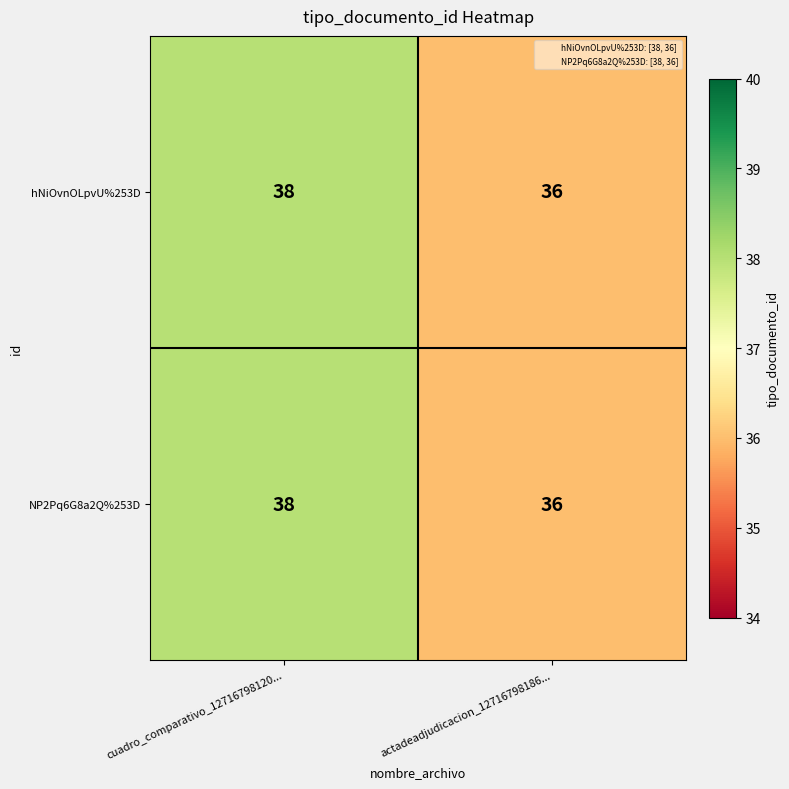

At which category is the sum across all series the highest?

cuadro_comparativo_12716798120...